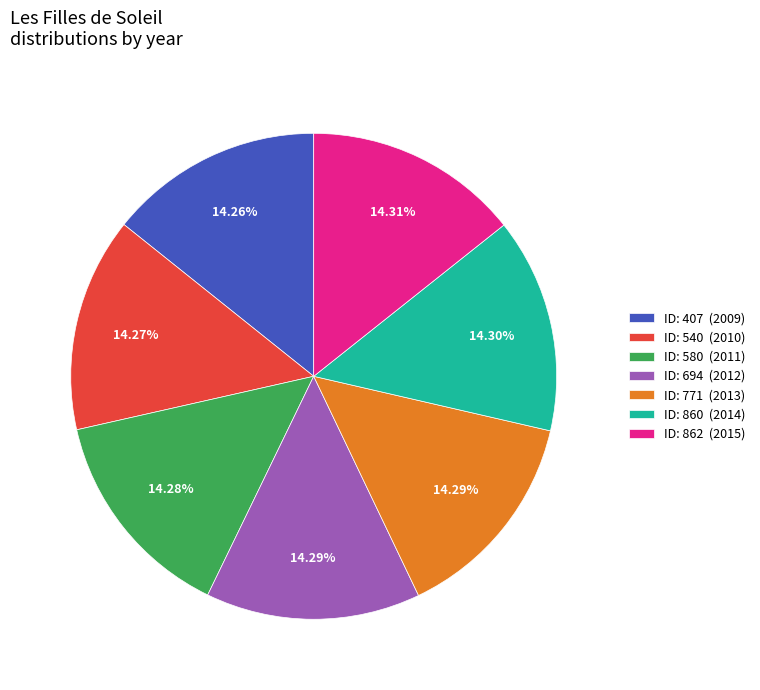

Approximately how many times larger is the value at ID: 771 (2013) compared to ID: 862 (2015)?

1.0